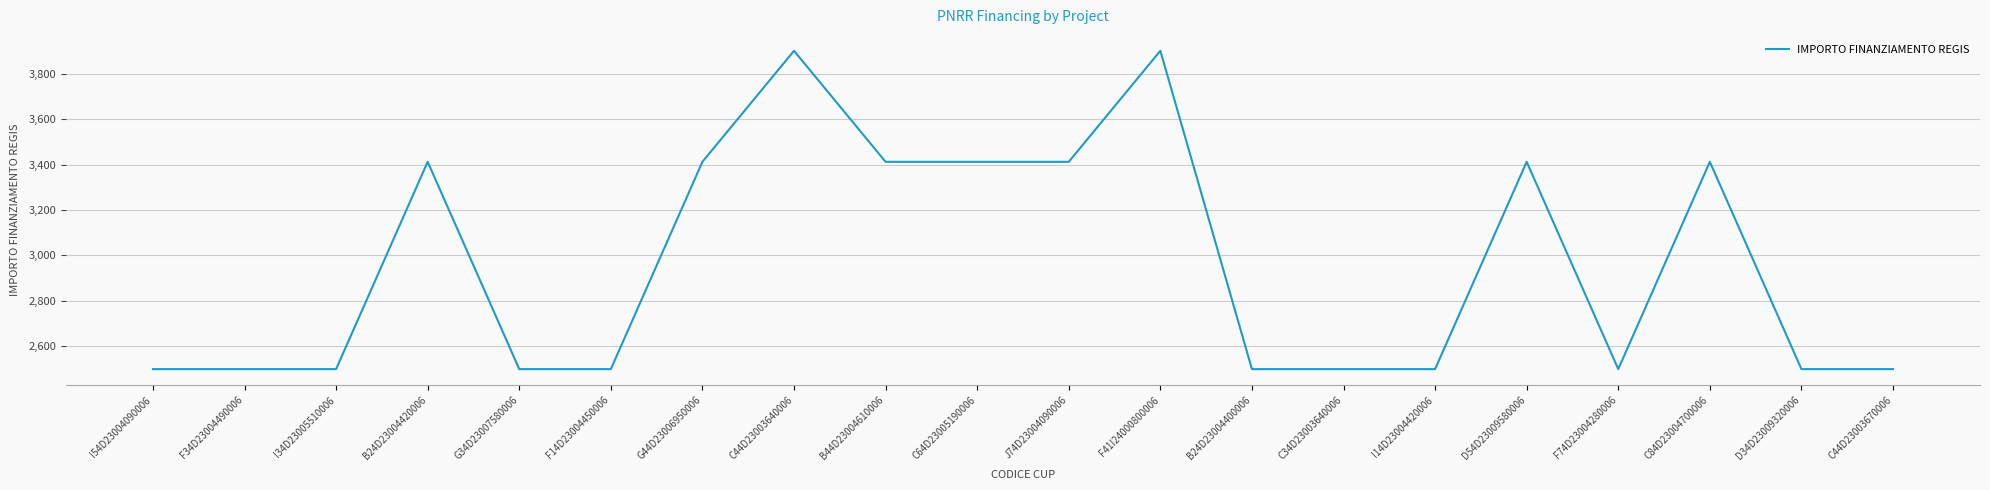

True or false: the data shows 2498 at B24D23004400006.

True